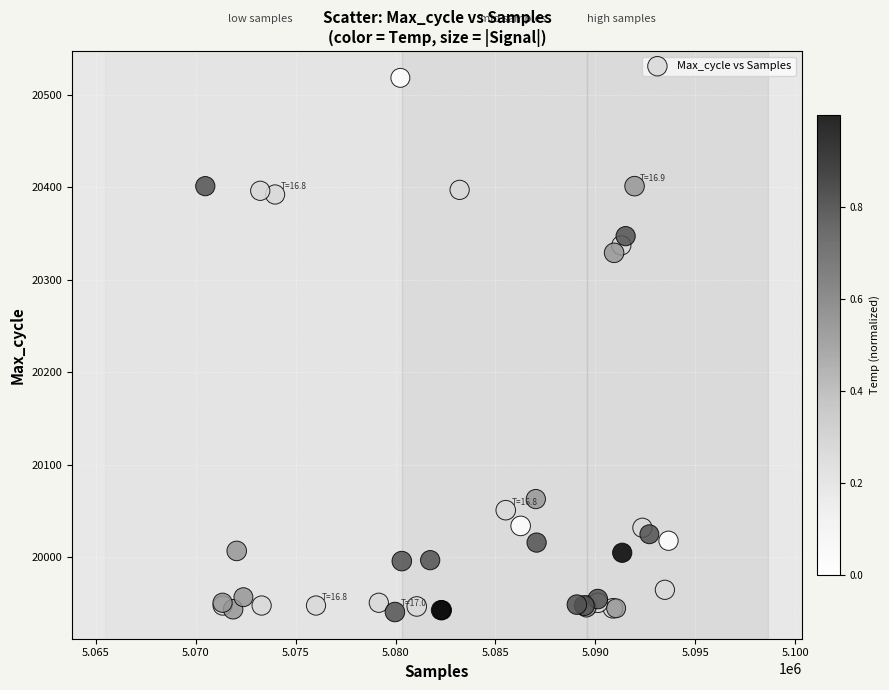

What Y value in the scatter plot is closest to 20229?

20329